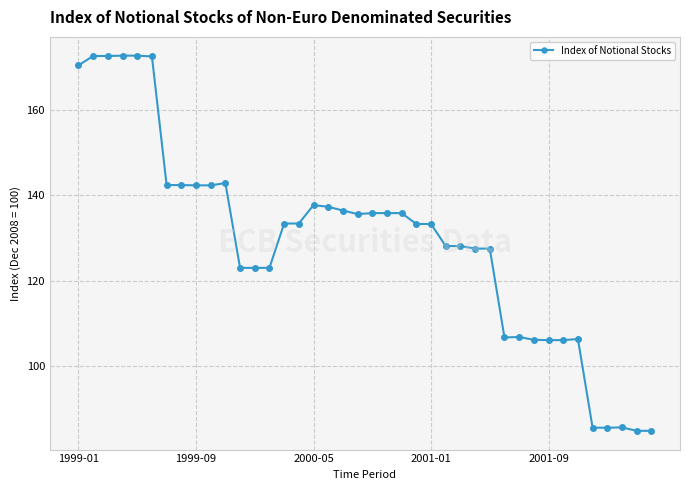

What is the greatest value displayed?

172.6